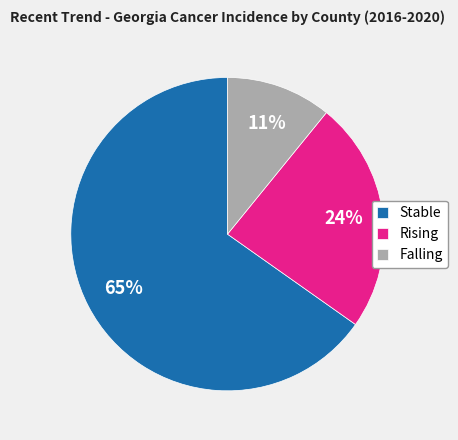

Does Stable represent more than half of the total?

Yes